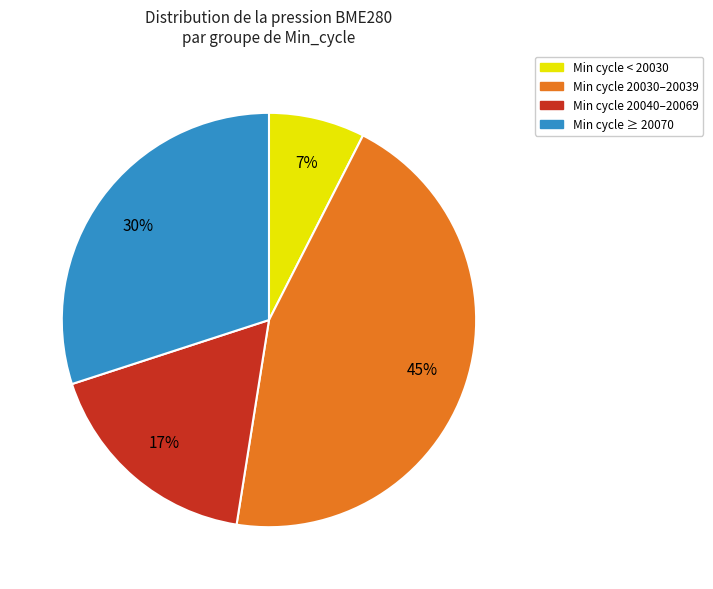

Does any single category account for the majority?

No